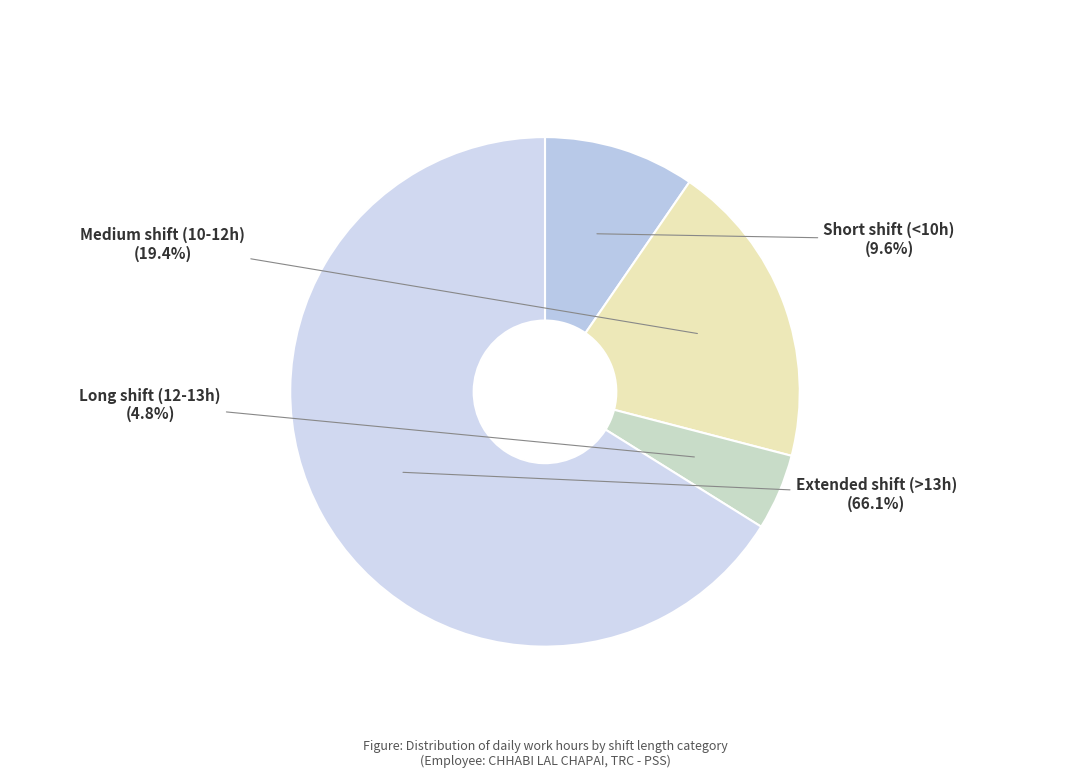

Approximately how many times larger is the value at Medium shift (10-12h) compared to Extended shift (>13h)?

0.3